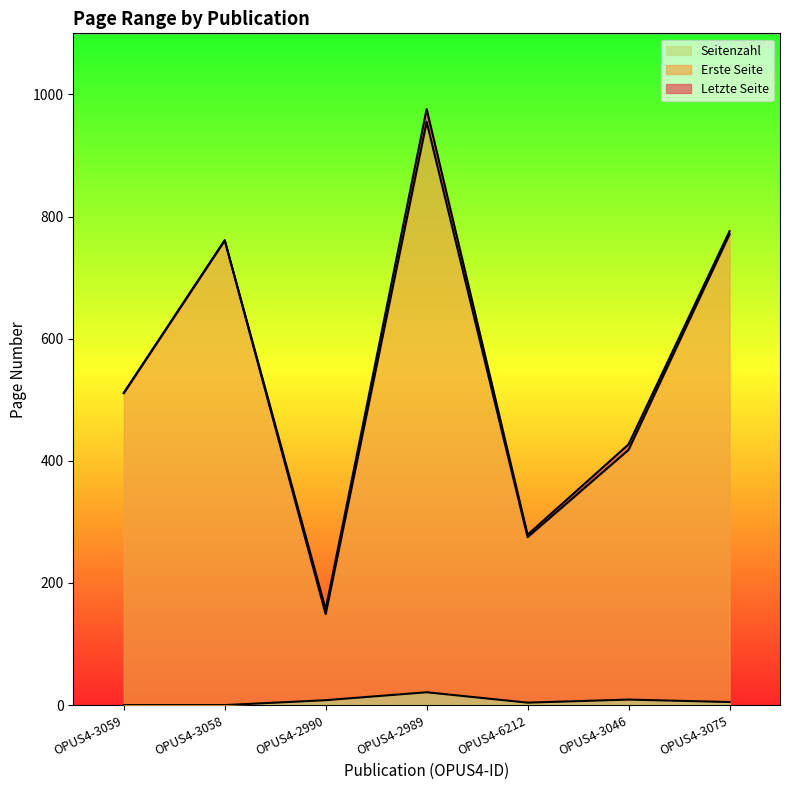

Is it true that Letzte Seite equals 157 at OPUS4-2990?

True